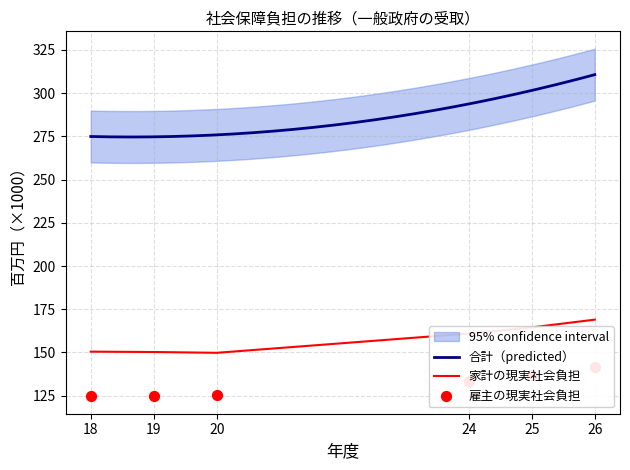

What is the highest value of the 家計の現実社会負担 series?

169.0